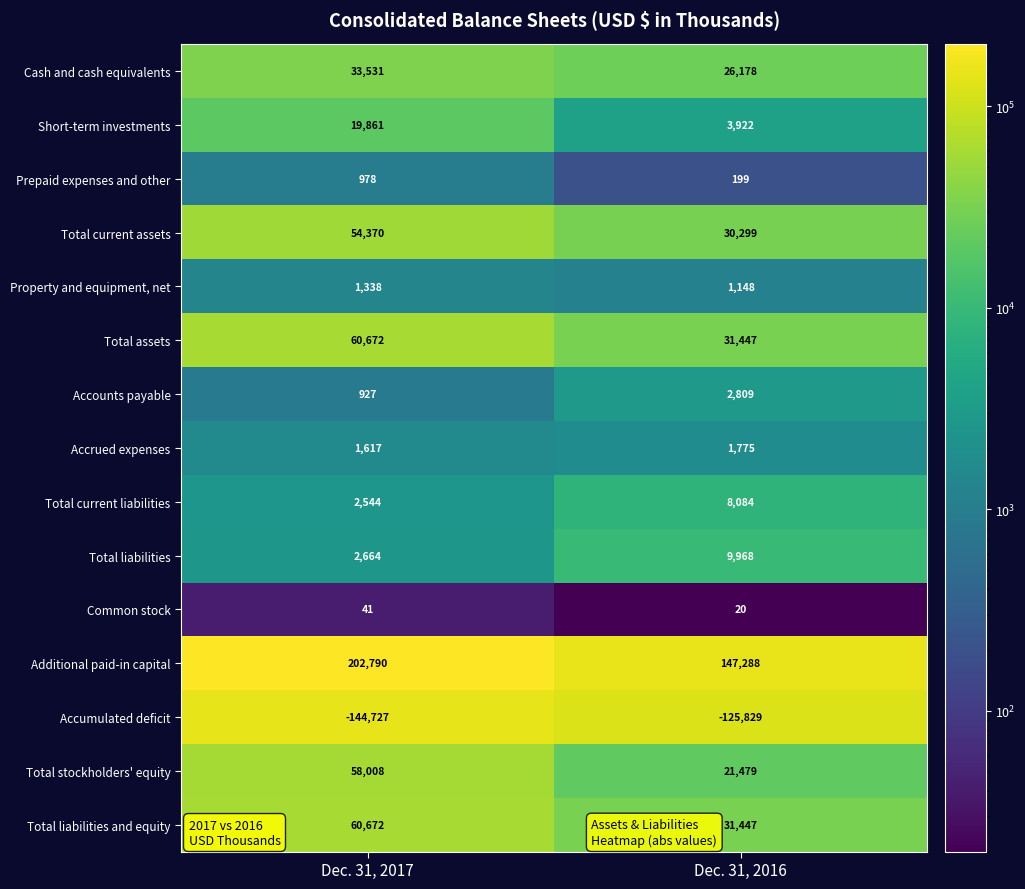

The Accrued expenses series shows 1226 at Dec. 31, 2016. True or false?

False